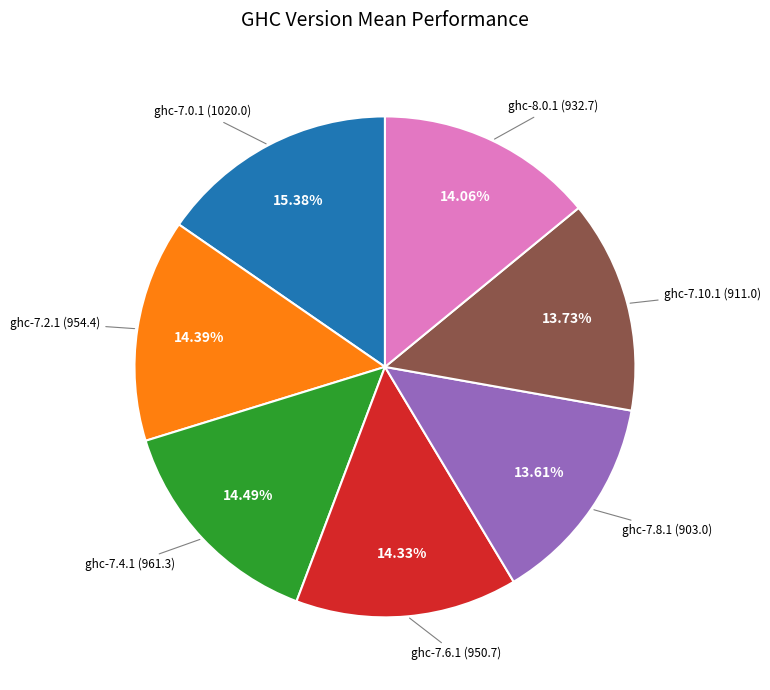

Is there a majority slice in this chart?

No